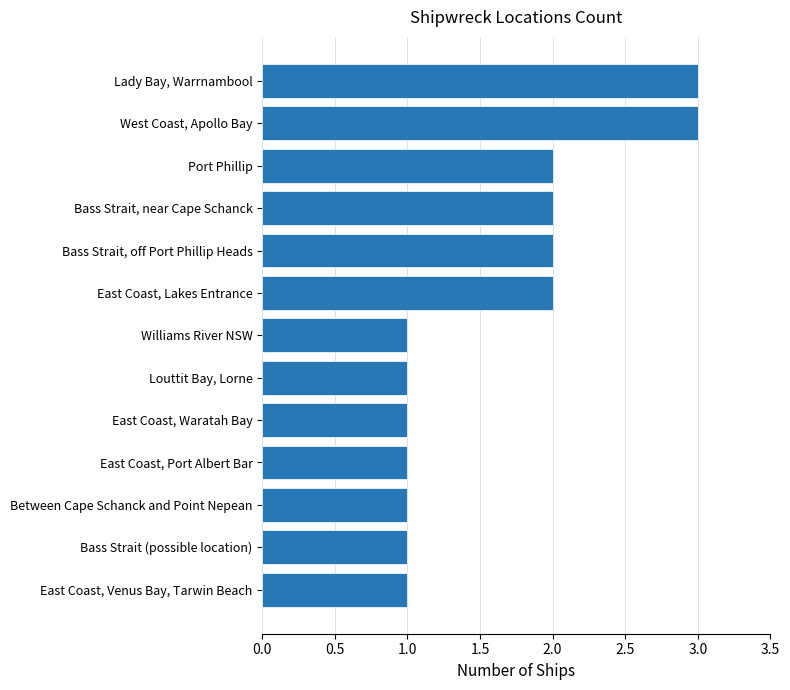

What is the sum of all values?

21